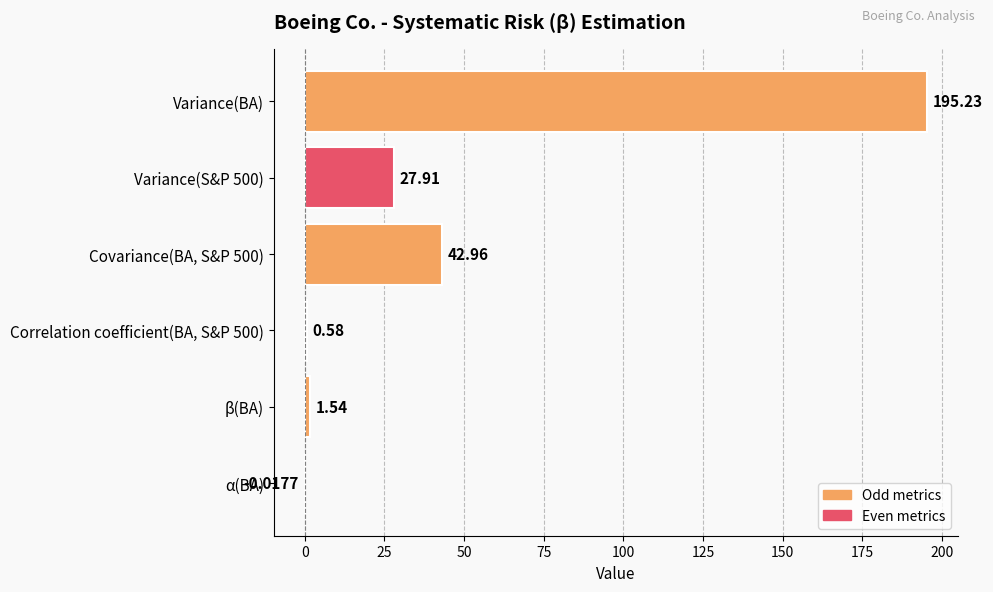

At which category does the chart reach its peak across all series?

Variance(BA)